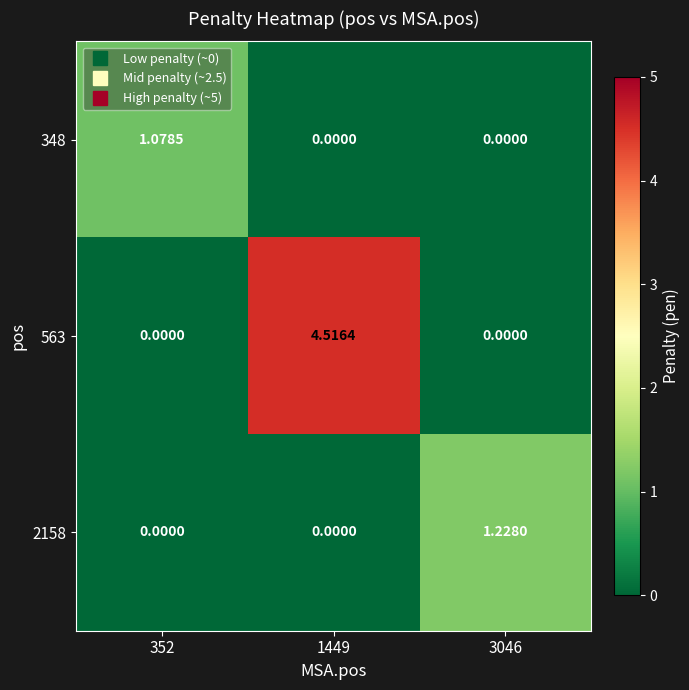

Reading left to right, list all the values displayed in this chart.

348: 352=1.1	1449=0.0	3046=0.0
563: 352=0.0	1449=4.5	3046=0.0
2158: 352=0.0	1449=0.0	3046=1.2